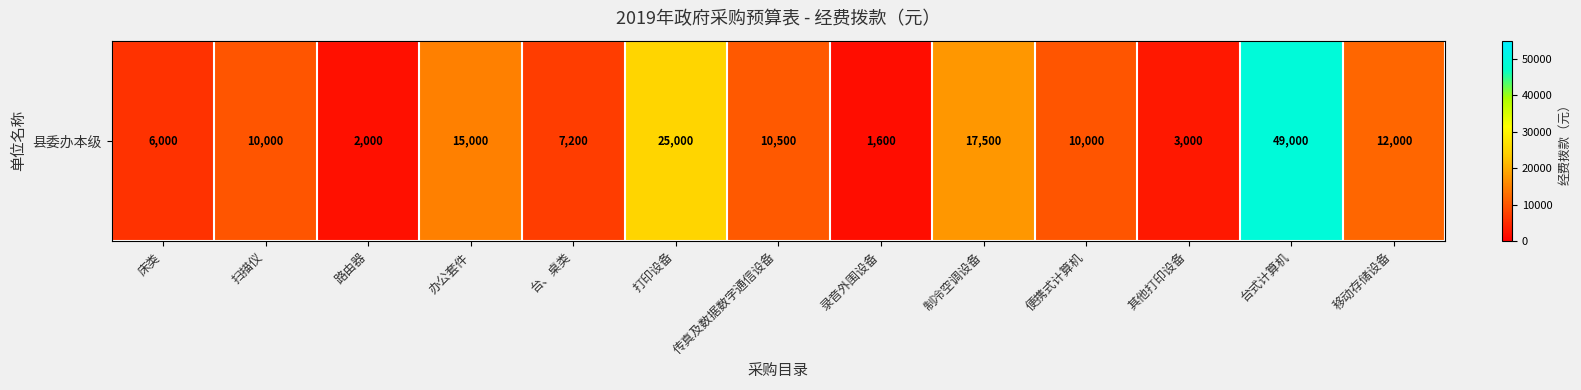

Between 床类 and 办公套件, which is larger?

办公套件